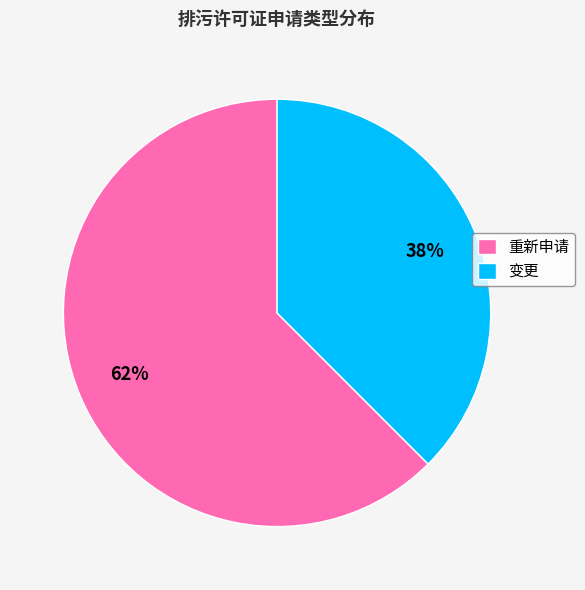

Between 变更 and 重新申请, which is larger?

重新申请